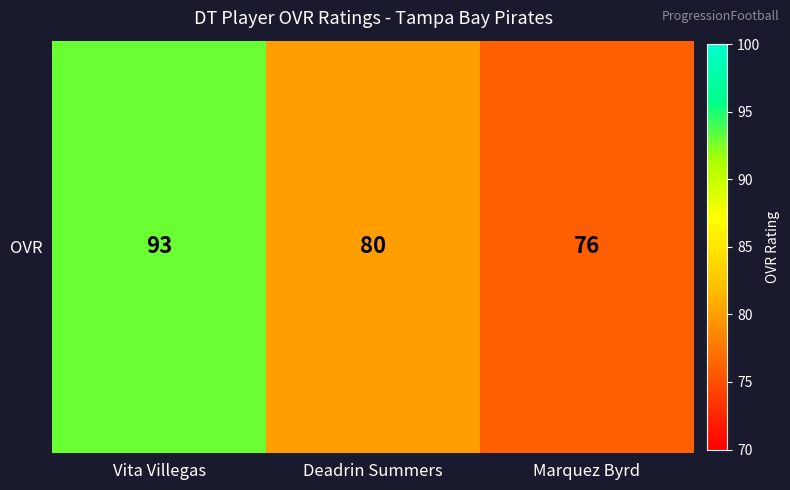

True or false: the data shows 146 at Vita Villegas.

False